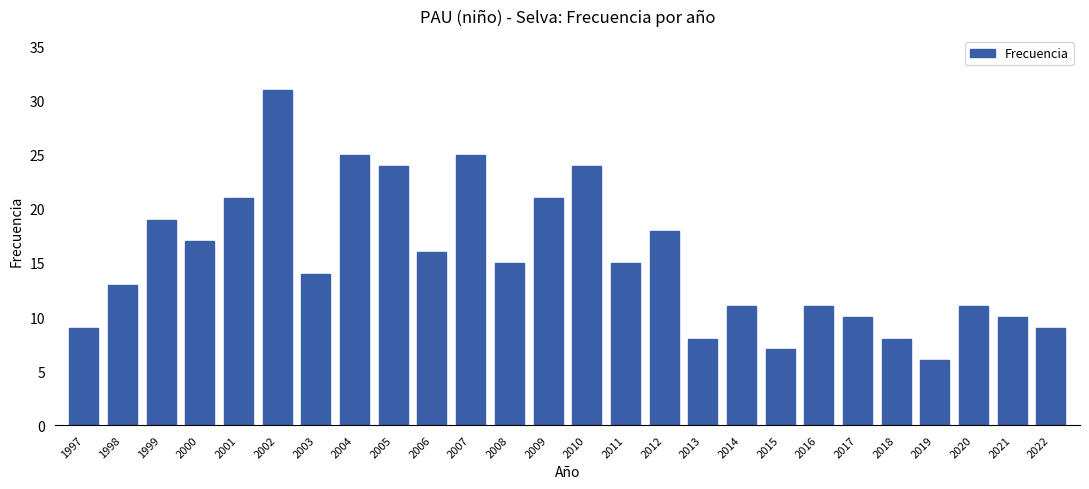

Count the number of data series in this chart.

1